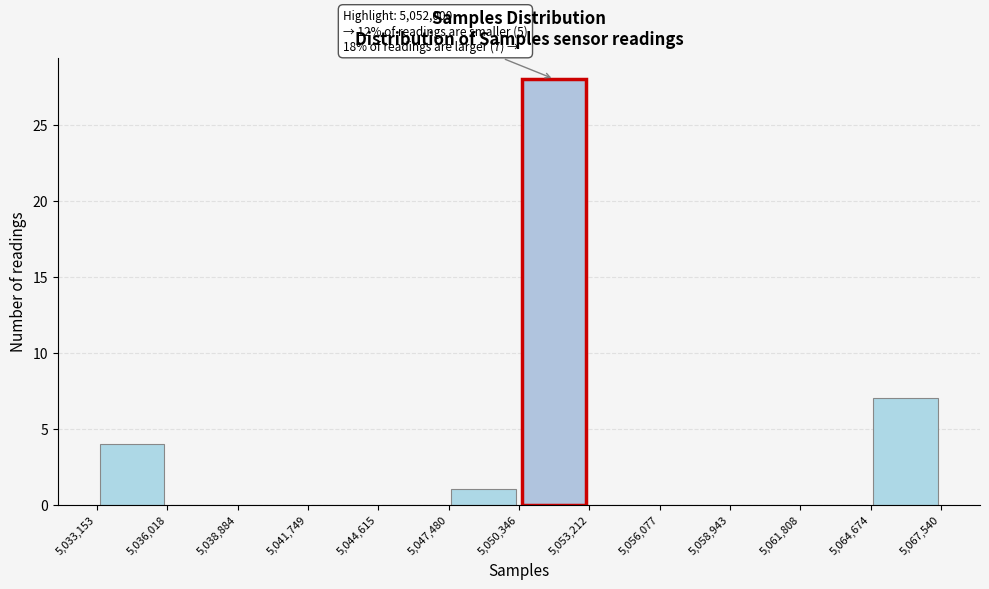

Which range on the x-axis has the tallest bar?

5,050,346 to 5,053,212